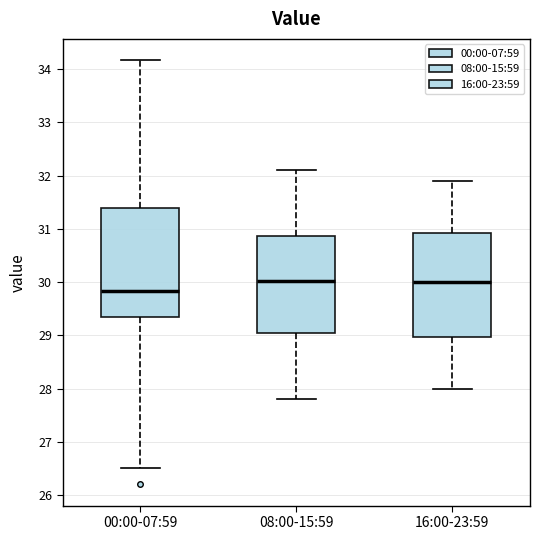

Reading left to right, transcribe this box plot: for each box, give where its median line is, the range the box spans, and where its two whiskers end, as read against the y-axis. The values are not printed on the chart, so give them approximately, as read against the axis.

00:00-07:59: median 29.8, box 29.4 to 31.4, whiskers 26.5 to 34.2
08:00-15:59: median 30.0, box 29.1 to 30.9, whiskers 27.8 to 32.1
16:00-23:59: median 30.0, box 29.0 to 30.9, whiskers 28.0 to 31.9